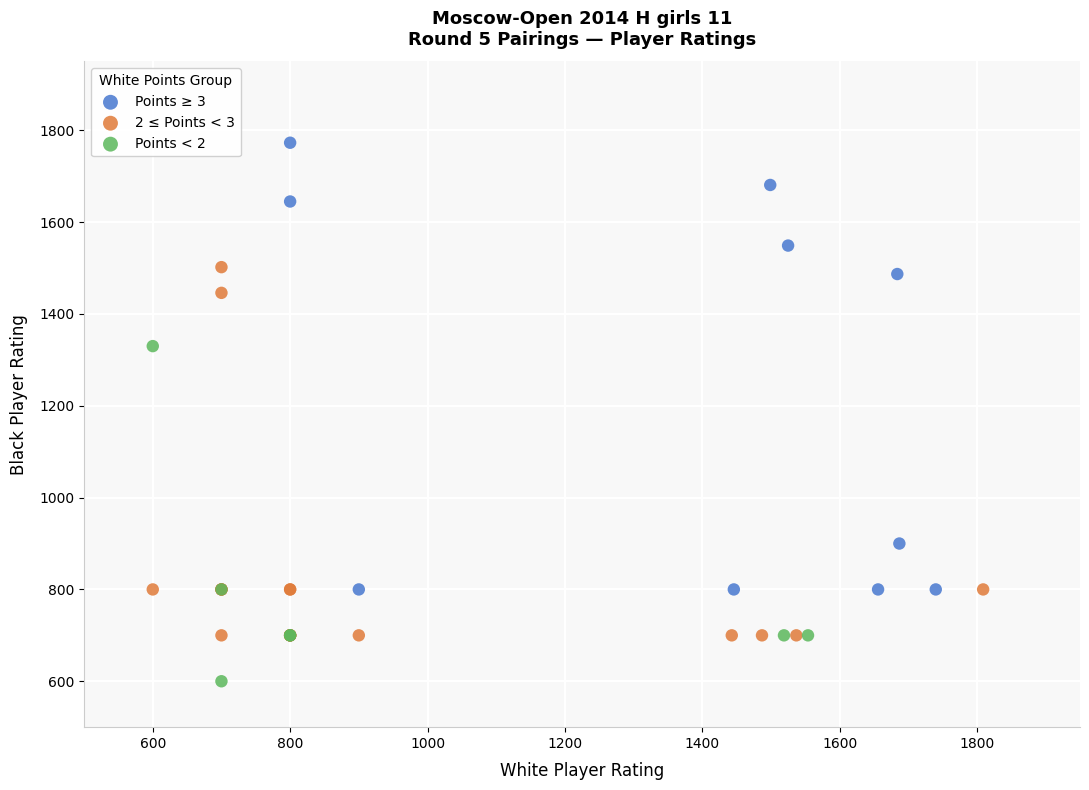

What are all the series names shown in the legend?

Points ≥ 3, 2 ≤ Points < 3, Points < 2